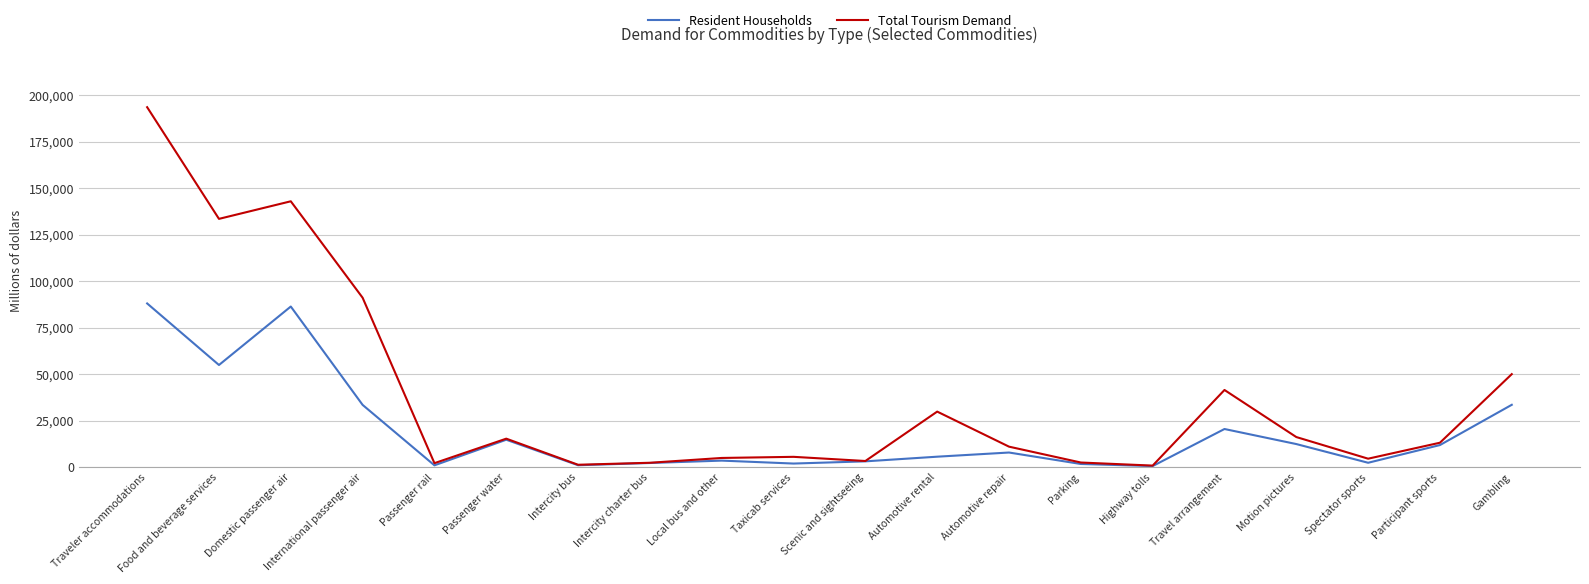

Rank the series by their average value, from highest to lowest.

Total Tourism Demand, Resident Households